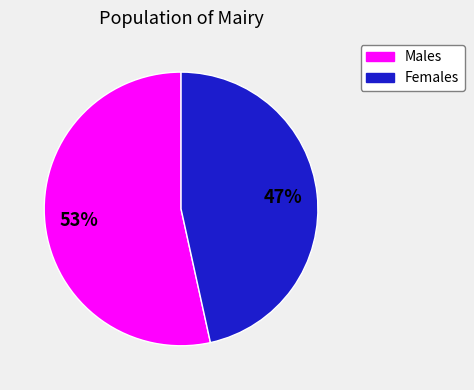

Is there any slice that represents more than half of the pie?

Yes